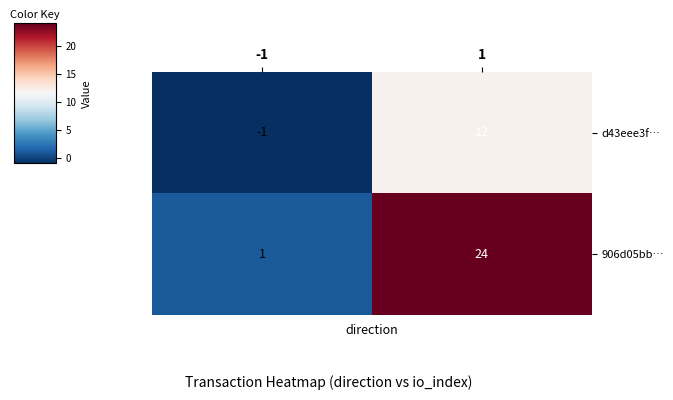

How many data points does each series have?

2